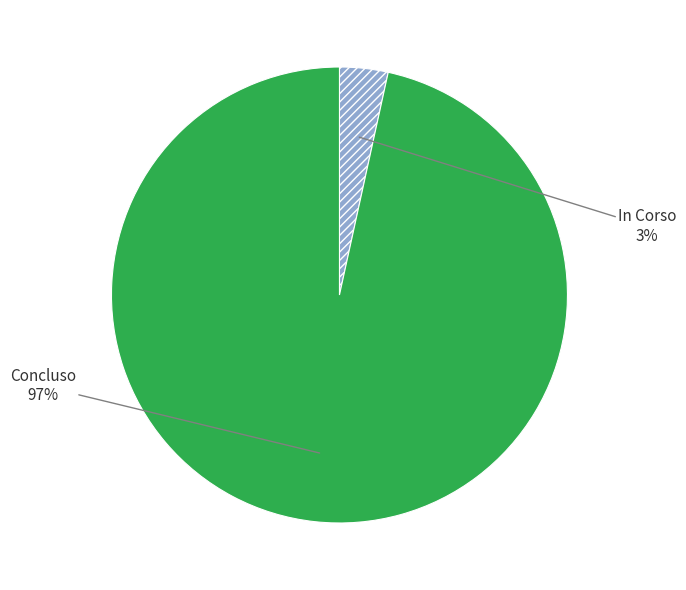

How many segments does this pie chart have?

2